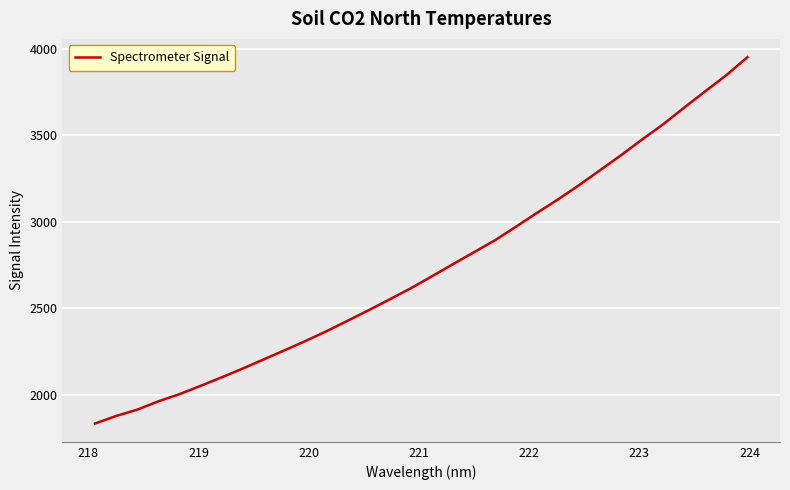

What is the difference between the maximum and minimum values?

2115.1